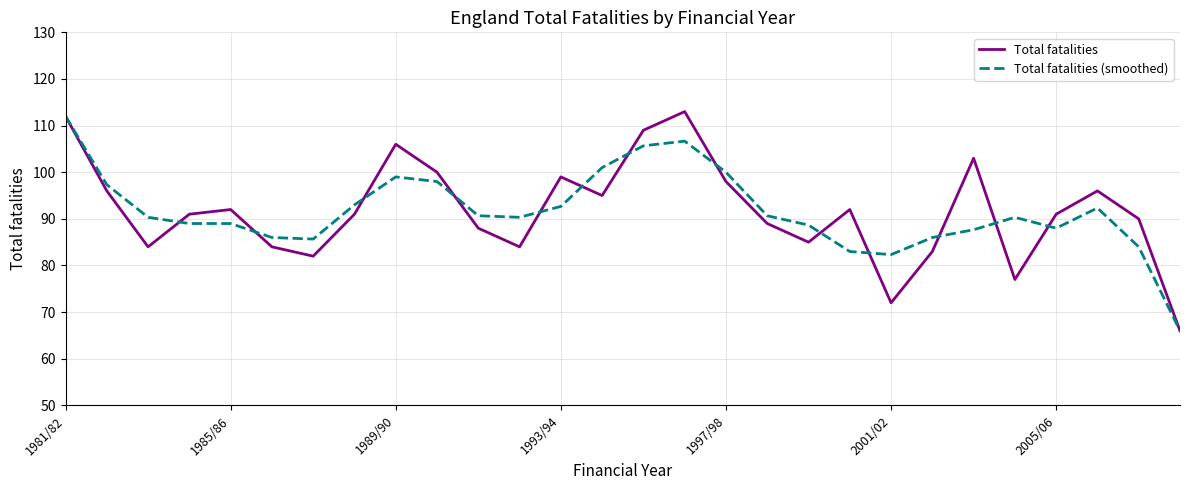

True or false: Total fatalities (smoothed) and Total fatalities intersect in this chart.

True